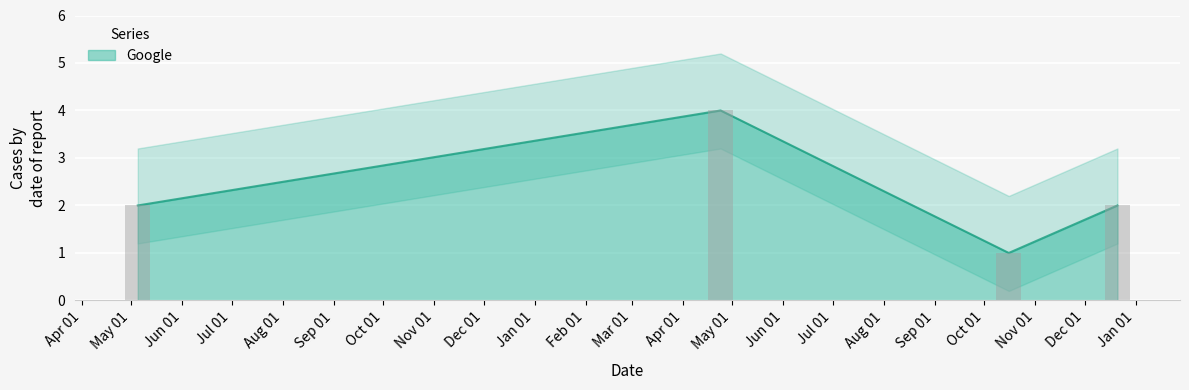

Which has a higher value, 2023-10-16 or 2023-12-21?

2023-12-21